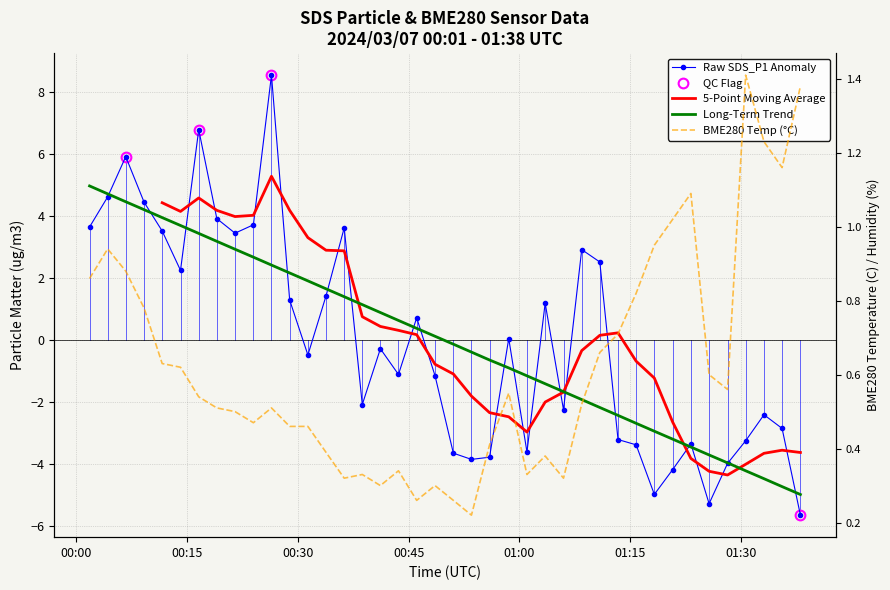

List the labels in order of Long-Term Trend value, smallest first.

39, 38, 37, 36, 35, 34, 33, 32, 31, 30, 29, 28, 27, 26, 25, 24, 23, 22, 21, 20, 19, 18, 17, 16, 15, 14, 13, 12, 11, 10, 9, 8, 7, 01:30, 01:15, 01:00, 00:45, 00:30, 00:15, 00:00